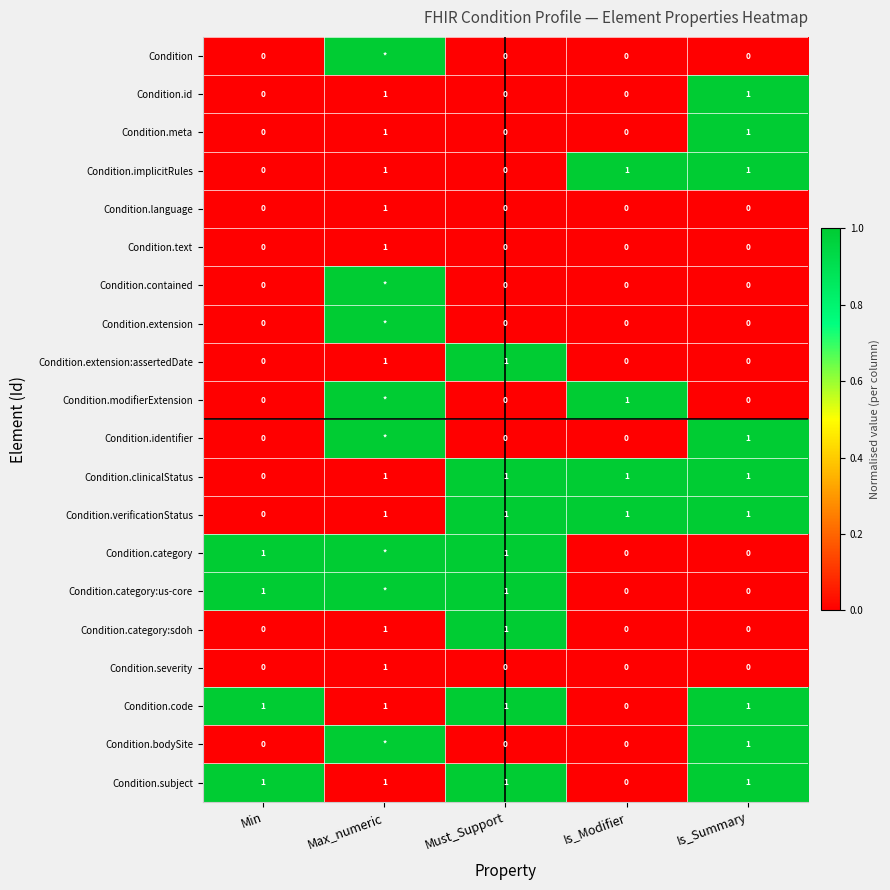

At which label does Condition.verificationStatus reach its minimum?

Min